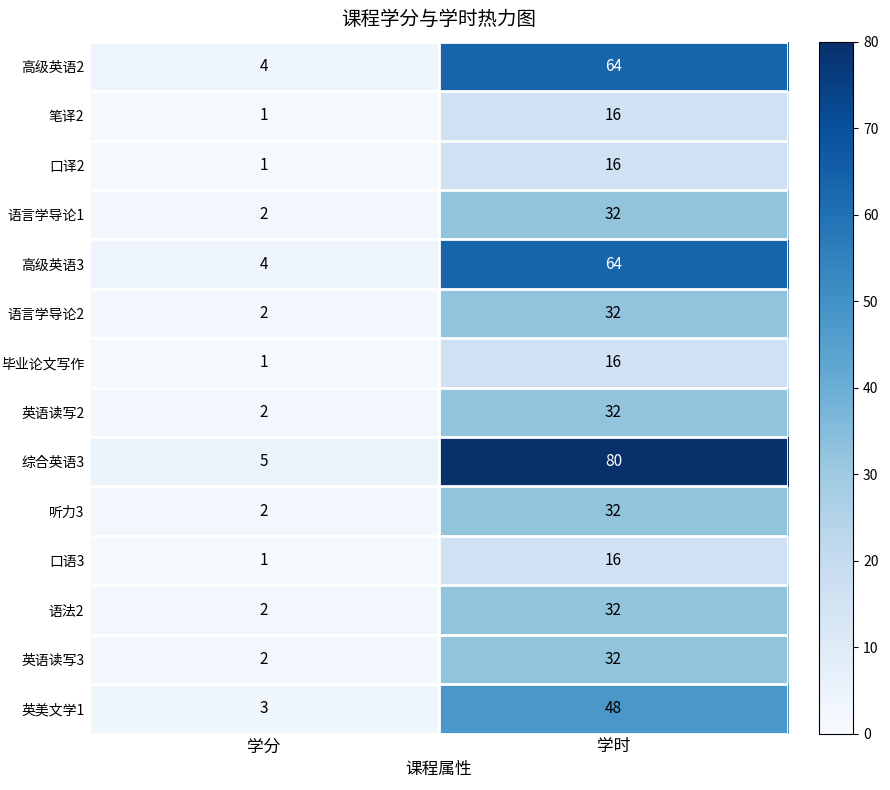

The value of 语言学导论2 at 学时 is 22. True or false?

False